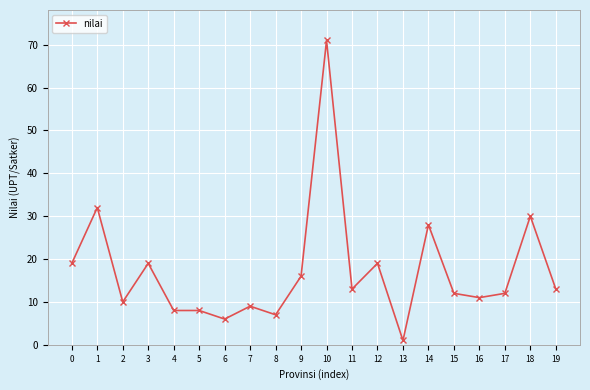

What is the difference between the second highest and second lowest values?

26